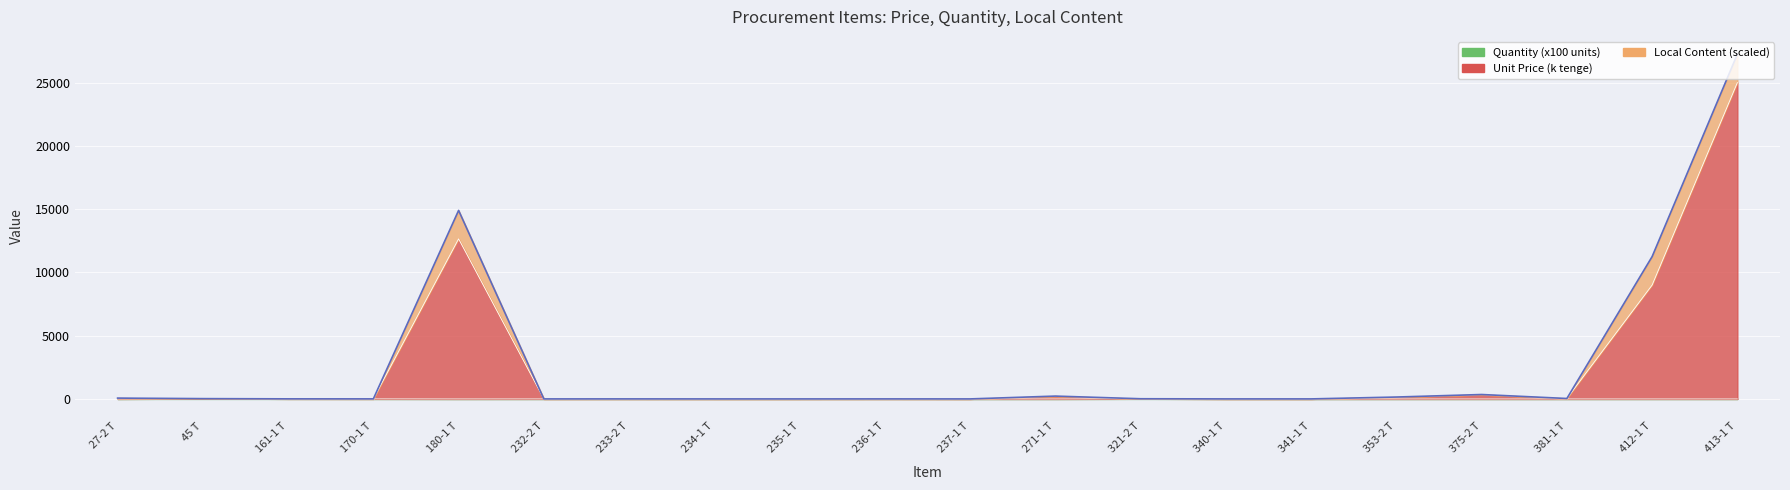

Which series has the largest total across all categories?

Unit Price